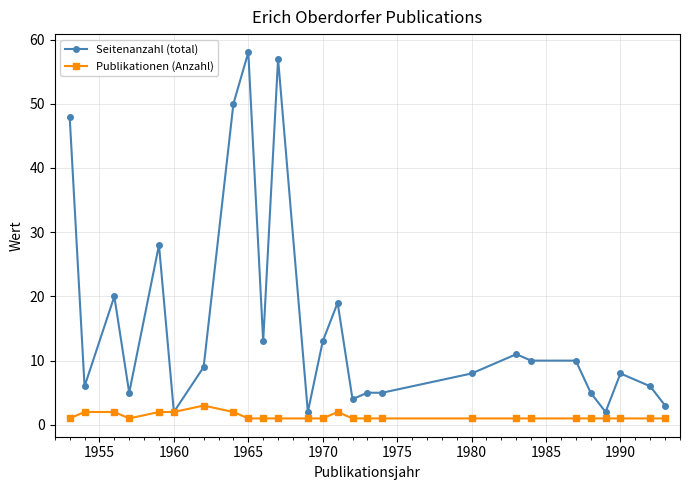

What is the maximum value shown in the chart?

58